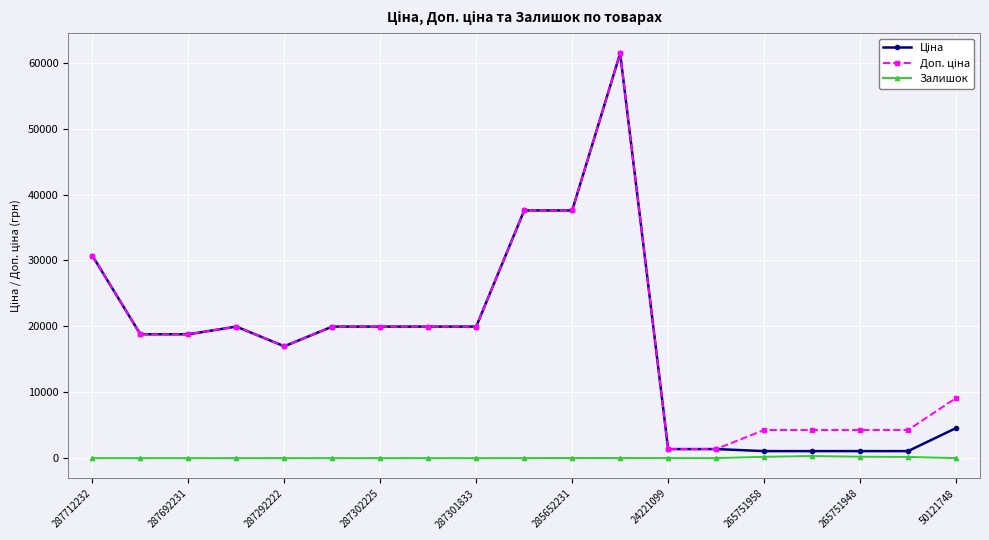

At how many categories does at least one series exceed 6351?

13